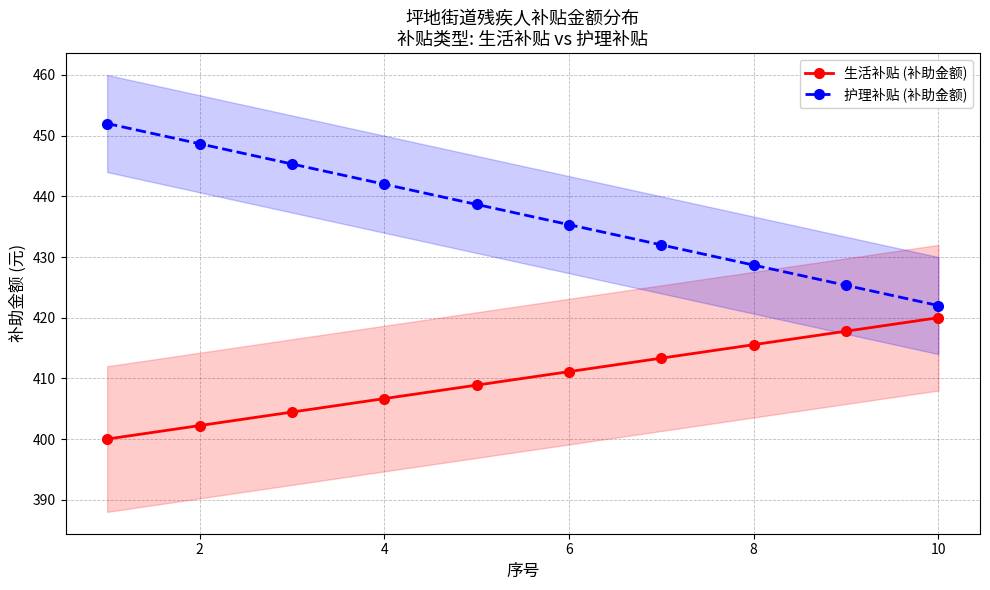

The 护理补贴 (补助金额) series shows 637.1 at 8. True or false?

False